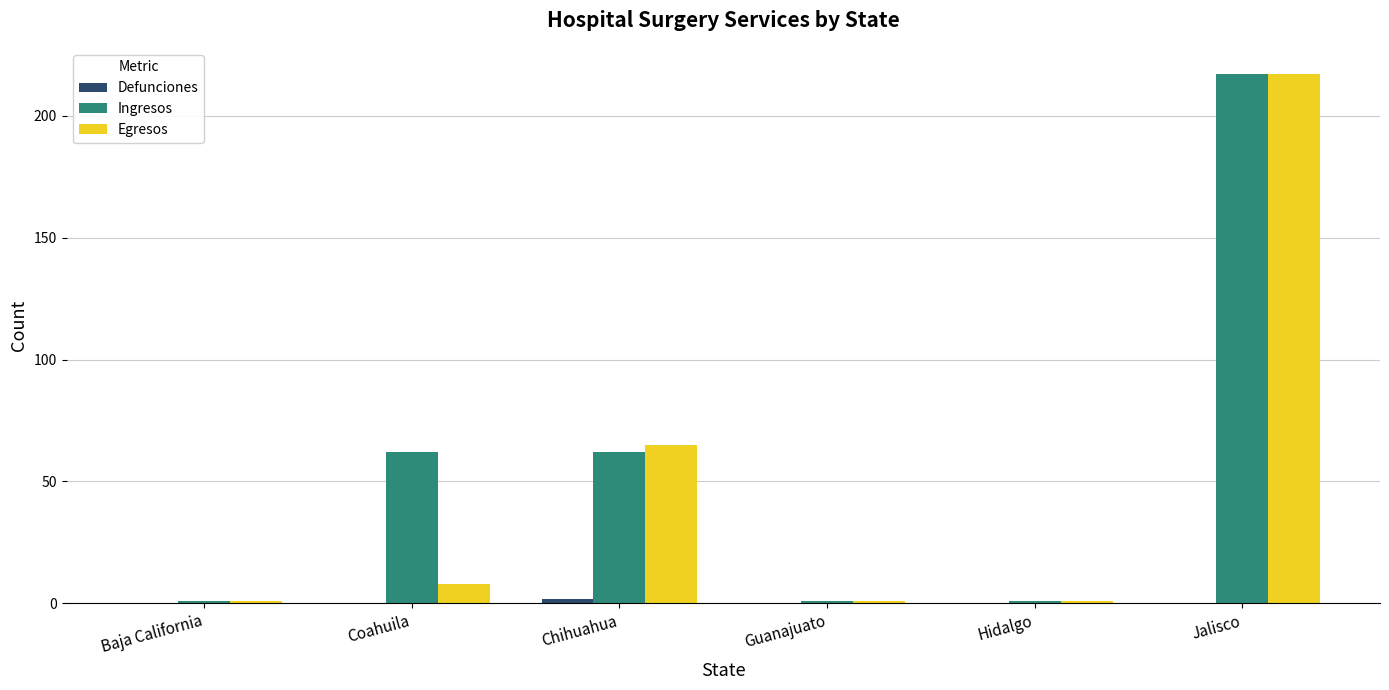

True or false: Ingresos has a value of 217 at Jalisco.

True